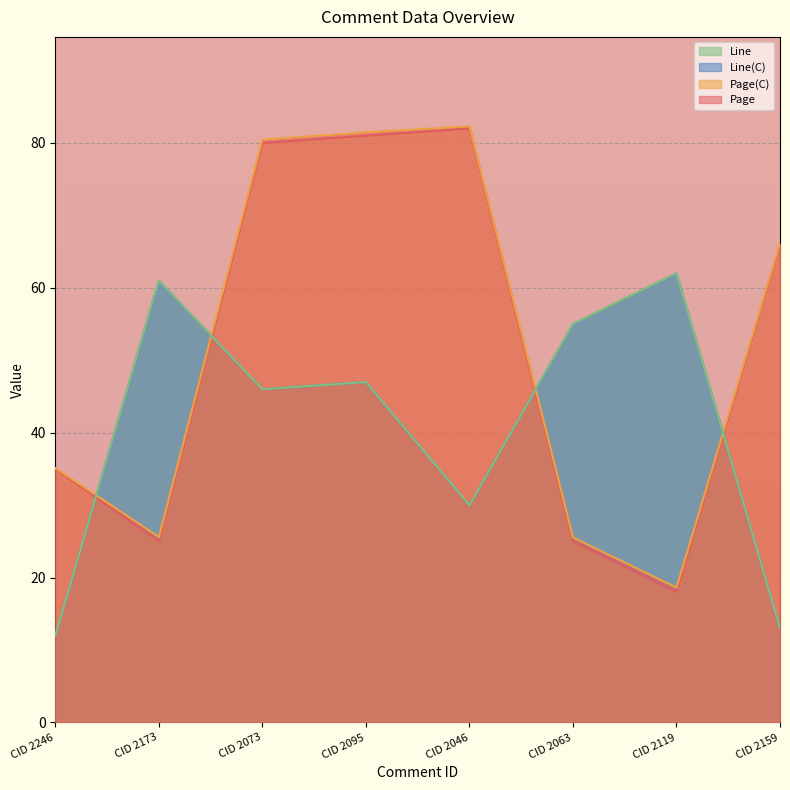

At which label does Line(C) reach its minimum?

CID 2246